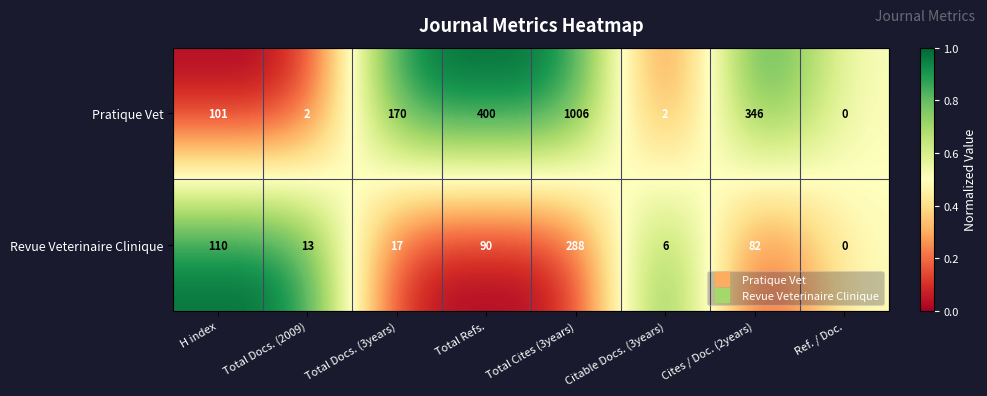

Reading left to right, transcribe all the data shown in this chart.

Pratique Vet: H index=101	Total Docs. (2009)=2	Total Docs. (3years)=170	Total Refs.=400	Total Cites (3years)=1006	Citable Docs. (3years)=2	Cites / Doc. (2years)=346	Ref. / Doc.=0
Revue Veterinaire Clinique: H index=110	Total Docs. (2009)=13	Total Docs. (3years)=17	Total Refs.=90	Total Cites (3years)=288	Citable Docs. (3years)=6	Cites / Doc. (2years)=82	Ref. / Doc.=0